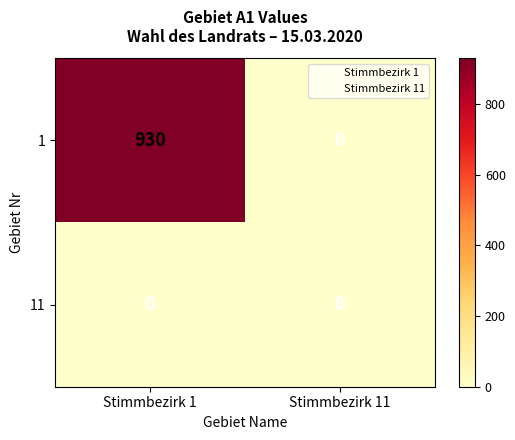

List the series in order of their peak value, lowest first.

11, 1